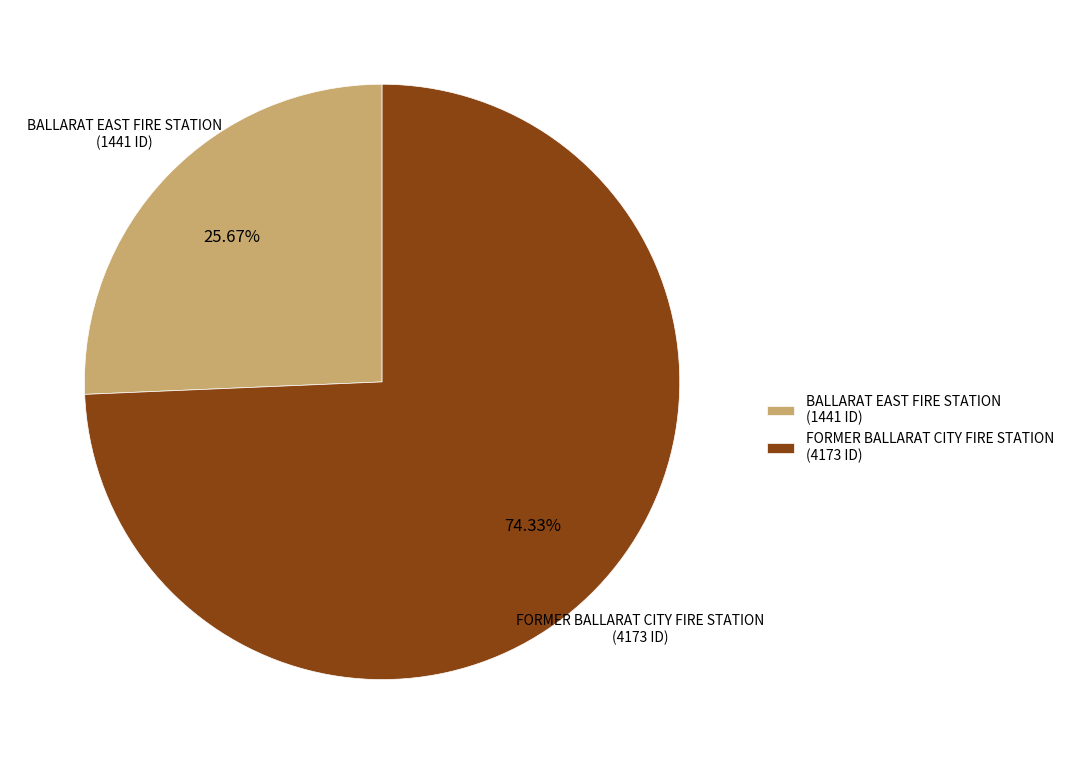

How many slices are in this pie chart?

2